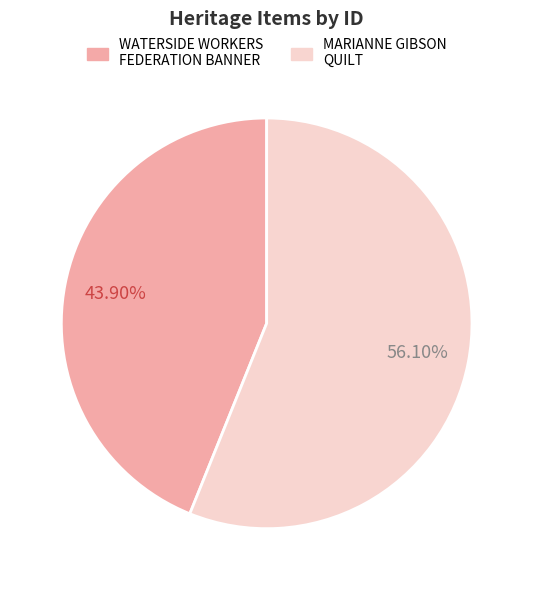

Which has a higher value, WATERSIDE WORKERS FEDERATION BANNER or MARIANNE GIBSON QUILT?

MARIANNE GIBSON QUILT